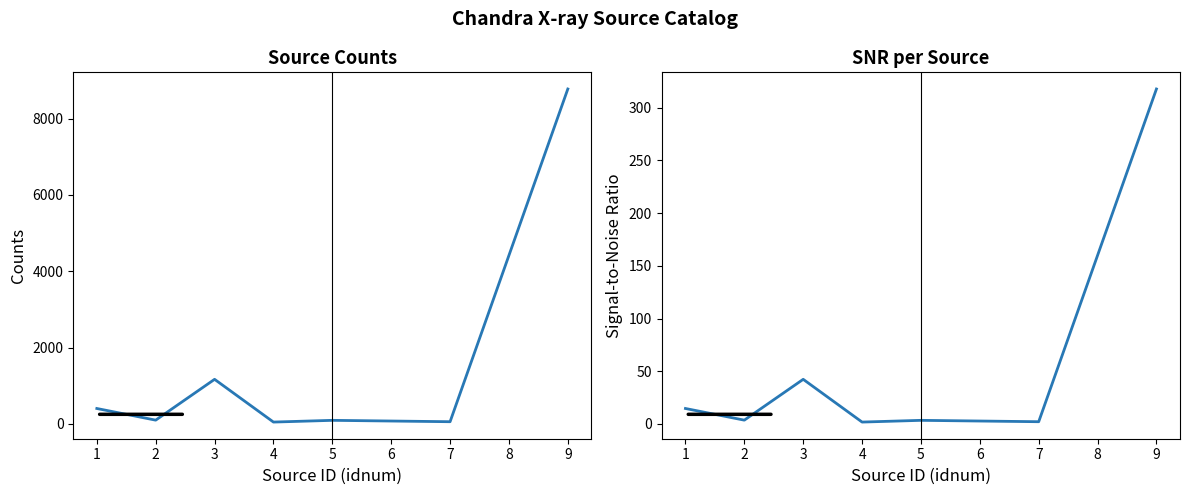

Which series has the largest total across all categories?

cnts